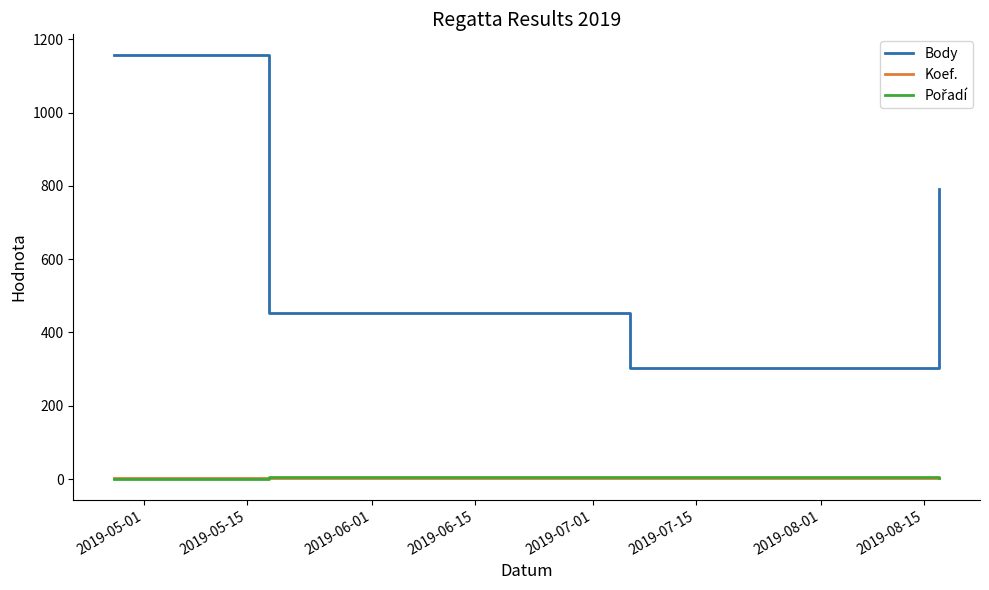

Which series has the largest total across all categories?

Body